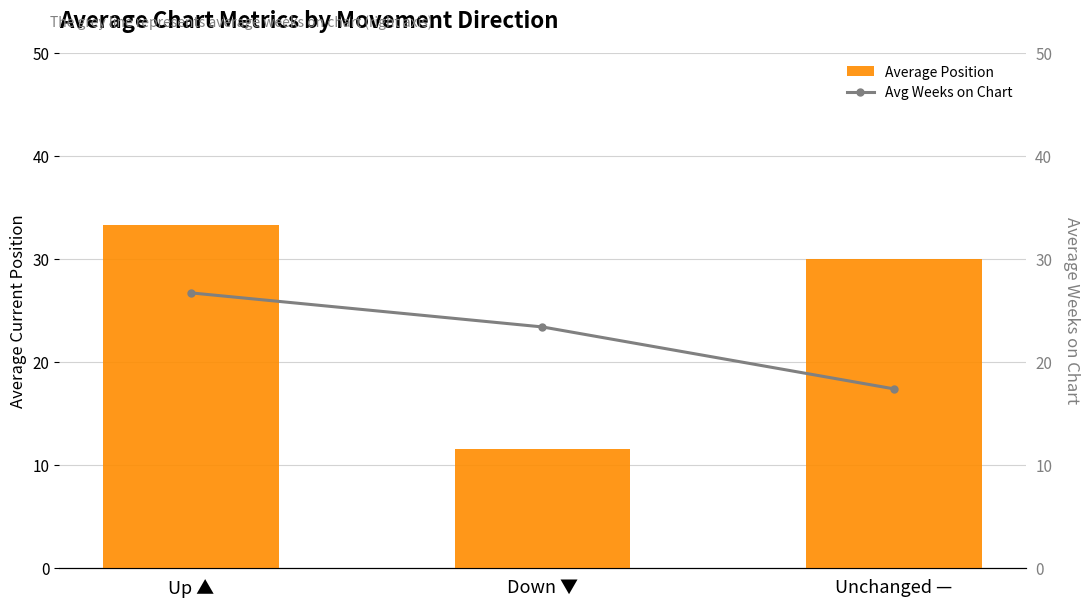

What is the maximum value shown in the chart?

33.3